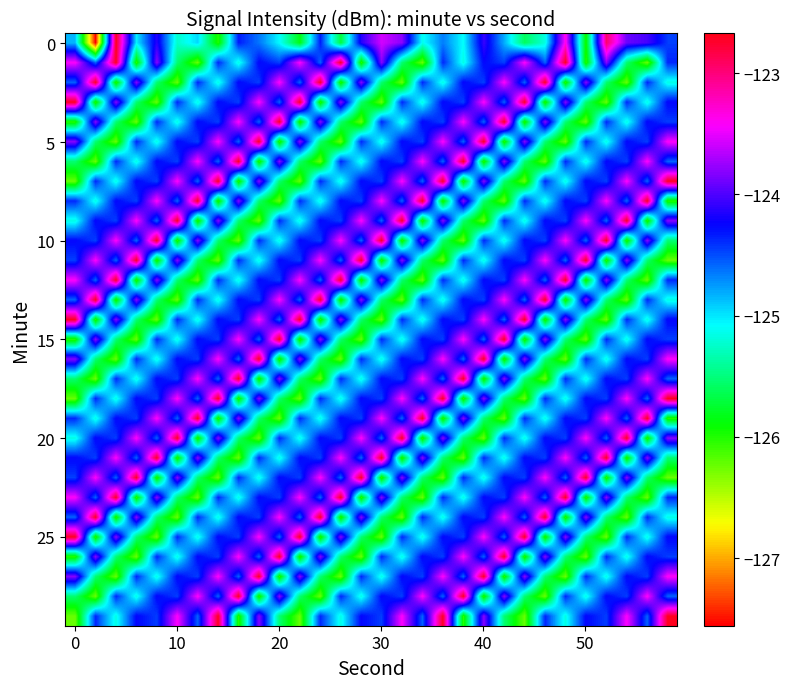

How many distinct data groups are displayed?

30